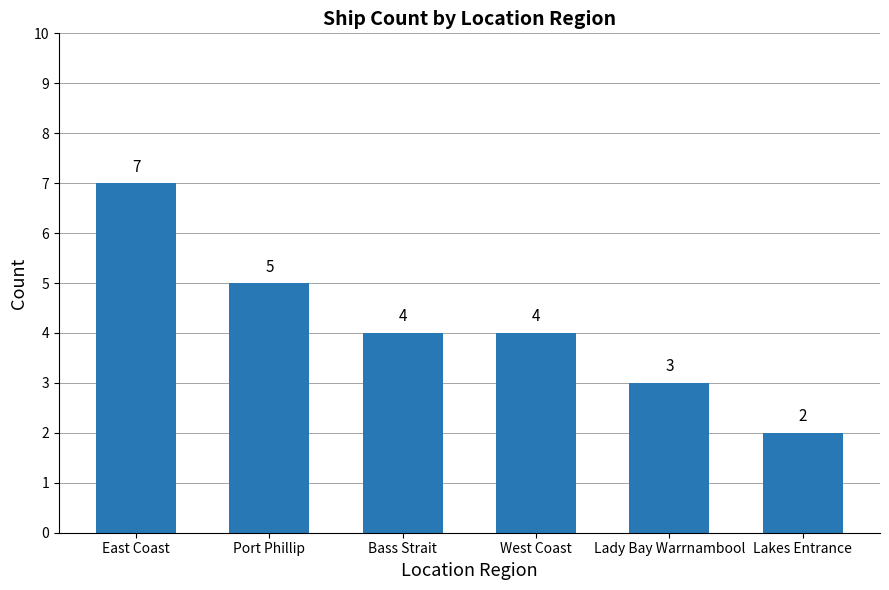

How many values are between 3 and 5?

4